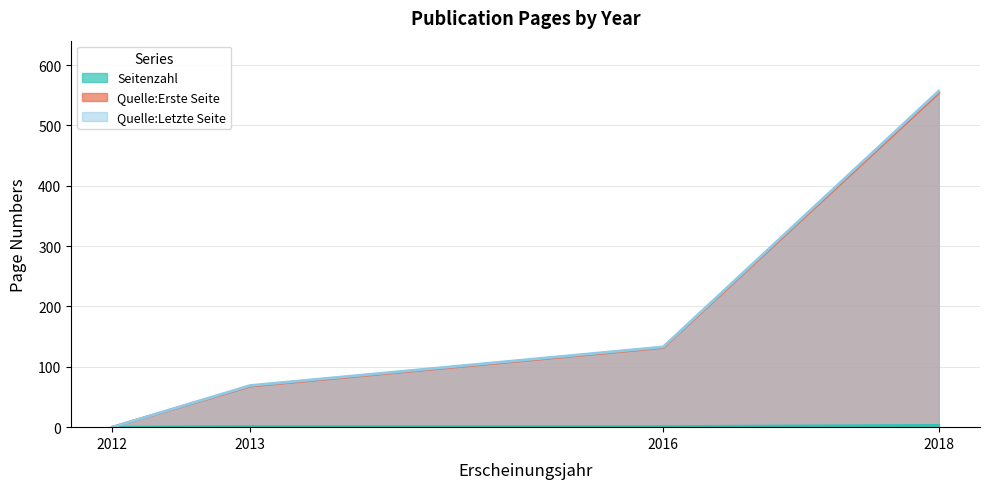

True or false: Quelle:Erste Seite has more than 1 points higher than both neighbors.

False